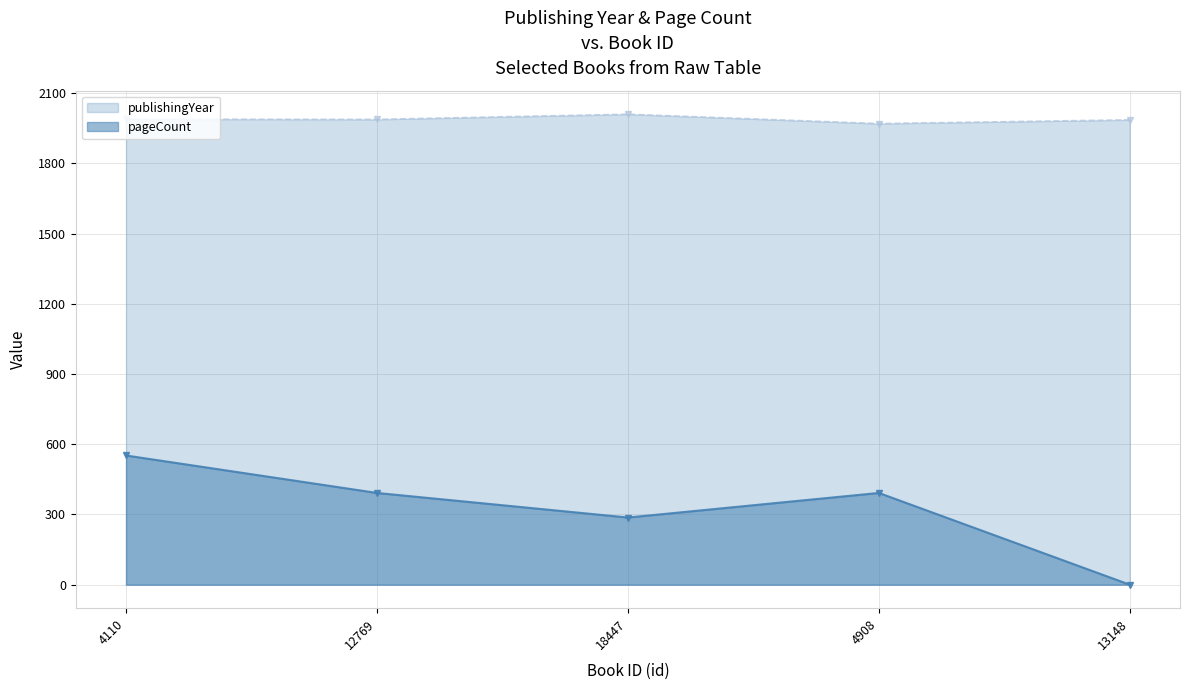

True or false: publishingYear and pageCount cross at least once.

False